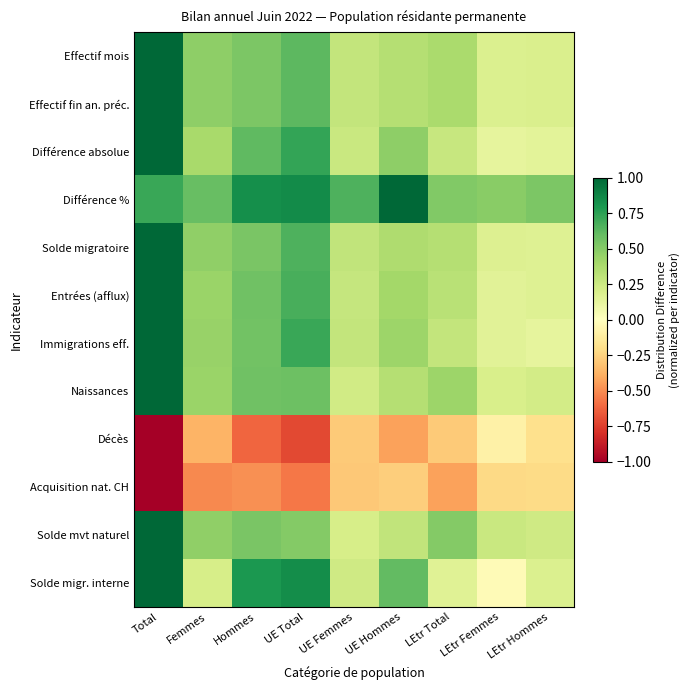

Reading left to right, list all the values displayed in this chart.

Effectif mois: Total=1.0	Femmes=0.5	Hommes=0.5	UE Total=0.6	UE Femmes=0.3	UE Hommes=0.3	LEtr Total=0.4	LEtr Femmes=0.2	LEtr Hommes=0.2
Effectif fin an. préc.: Total=1.0	Femmes=0.5	Hommes=0.5	UE Total=0.6	UE Femmes=0.3	UE Hommes=0.3	LEtr Total=0.4	LEtr Femmes=0.2	LEtr Hommes=0.2
Différence absolue: Total=1.0	Femmes=0.4	Hommes=0.6	UE Total=0.7	UE Femmes=0.3	UE Hommes=0.5	LEtr Total=0.3	LEtr Femmes=0.1	LEtr Hommes=0.1
Différence %: Total=0.7	Femmes=0.6	Hommes=0.8	UE Total=0.8	UE Femmes=0.7	UE Hommes=1.0	LEtr Total=0.5	LEtr Femmes=0.5	LEtr Hommes=0.5
Solde migratoire: Total=1.0	Femmes=0.5	Hommes=0.5	UE Total=0.7	UE Femmes=0.3	UE Hommes=0.4	LEtr Total=0.3	LEtr Femmes=0.2	LEtr Hommes=0.2
Entrées (afflux): Total=1.0	Femmes=0.4	Hommes=0.6	UE Total=0.7	UE Femmes=0.3	UE Hommes=0.4	LEtr Total=0.3	LEtr Femmes=0.2	LEtr Hommes=0.2
Immigrations eff.: Total=1.0	Femmes=0.4	Hommes=0.6	UE Total=0.7	UE Femmes=0.3	UE Hommes=0.4	LEtr Total=0.3	LEtr Femmes=0.2	LEtr Hommes=0.1
Naissances: Total=1.0	Femmes=0.4	Hommes=0.6	UE Total=0.6	UE Femmes=0.2	UE Hommes=0.3	LEtr Total=0.4	LEtr Femmes=0.2	LEtr Hommes=0.2
Décès: Total=-1.0	Femmes=-0.4	Hommes=-0.6	UE Total=-0.7	UE Femmes=-0.3	UE Hommes=-0.4	LEtr Total=-0.3	LEtr Femmes=-0.1	LEtr Hommes=-0.2
Acquisition nat. CH: Total=-1.0	Femmes=-0.5	Hommes=-0.5	UE Total=-0.6	UE Femmes=-0.3	UE Hommes=-0.3	LEtr Total=-0.4	LEtr Femmes=-0.2	LEtr Hommes=-0.2
Solde mvt naturel: Total=1.0	Femmes=0.5	Hommes=0.5	UE Total=0.5	UE Femmes=0.2	UE Hommes=0.3	LEtr Total=0.5	LEtr Femmes=0.3	LEtr Hommes=0.2
Solde migr. interne: Total=1.0	Femmes=0.2	Hommes=0.8	UE Total=0.8	UE Femmes=0.2	UE Hommes=0.6	LEtr Total=0.2	LEtr Femmes=-0.0	LEtr Hommes=0.2